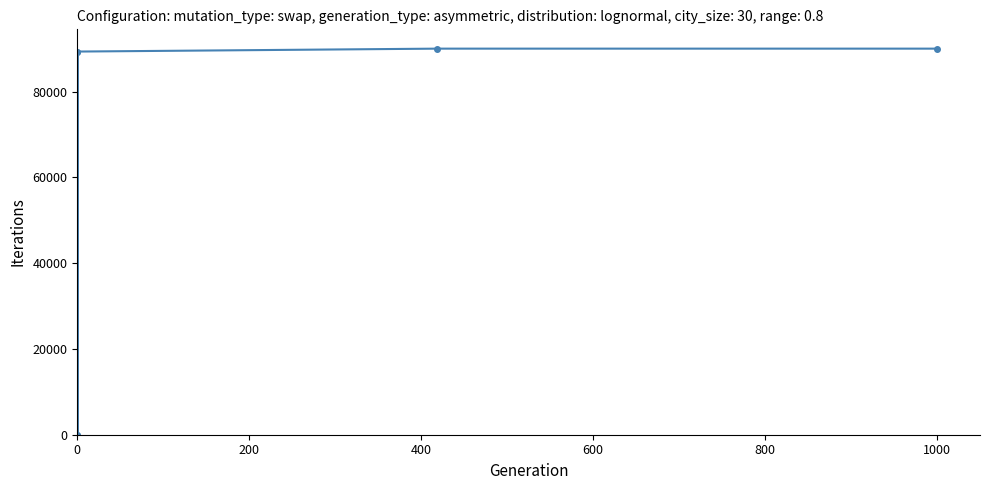

How many interior local peaks (higher than both neighbors) does the data have?

1